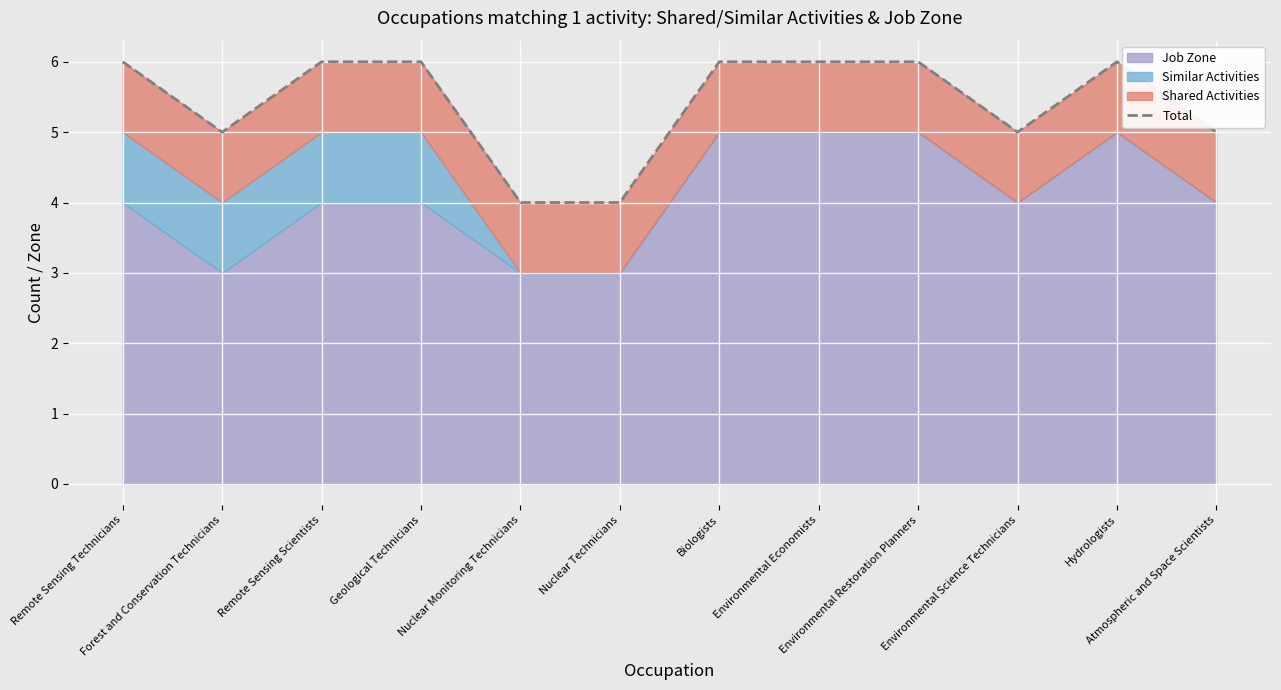

How many points are lower than both their immediate neighbors (excluding endpoints)?

2